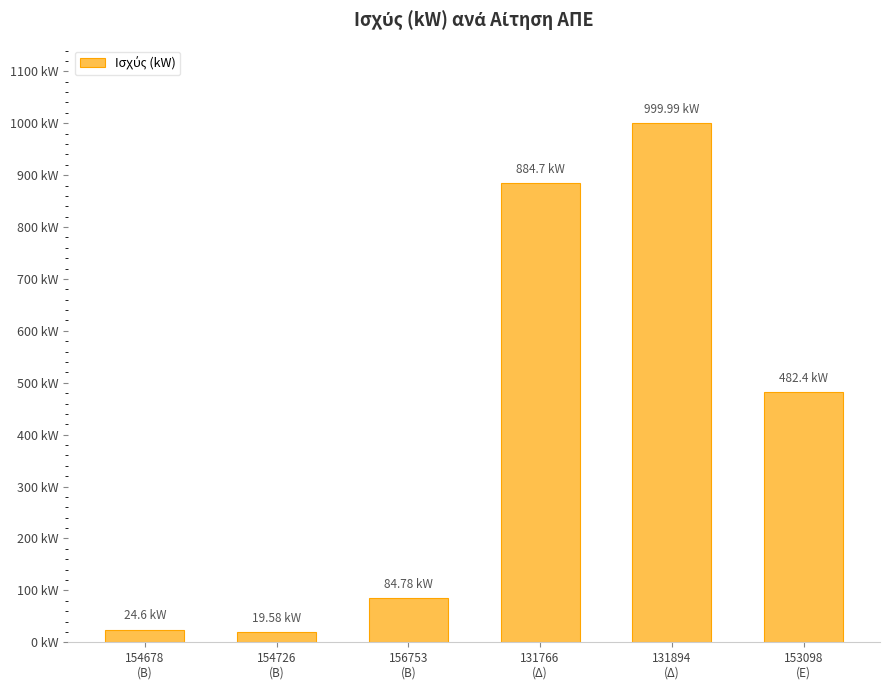

Rank the categories by value from lowest to highest.

154726
(Β), 154678
(Β), 156753
(Β), 153098
(Ε), 131766
(Δ), 131894
(Δ)